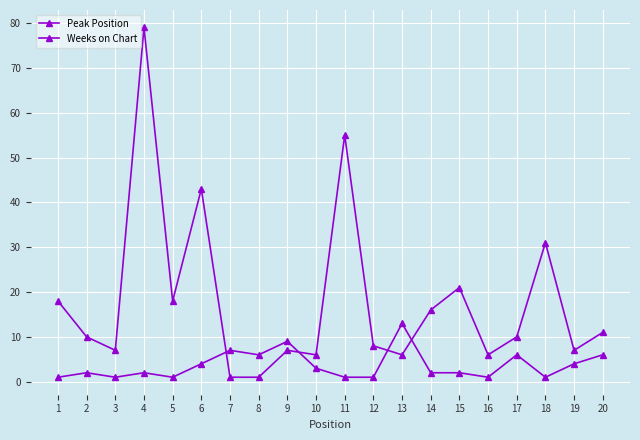

How many lines are shown in the chart?

2